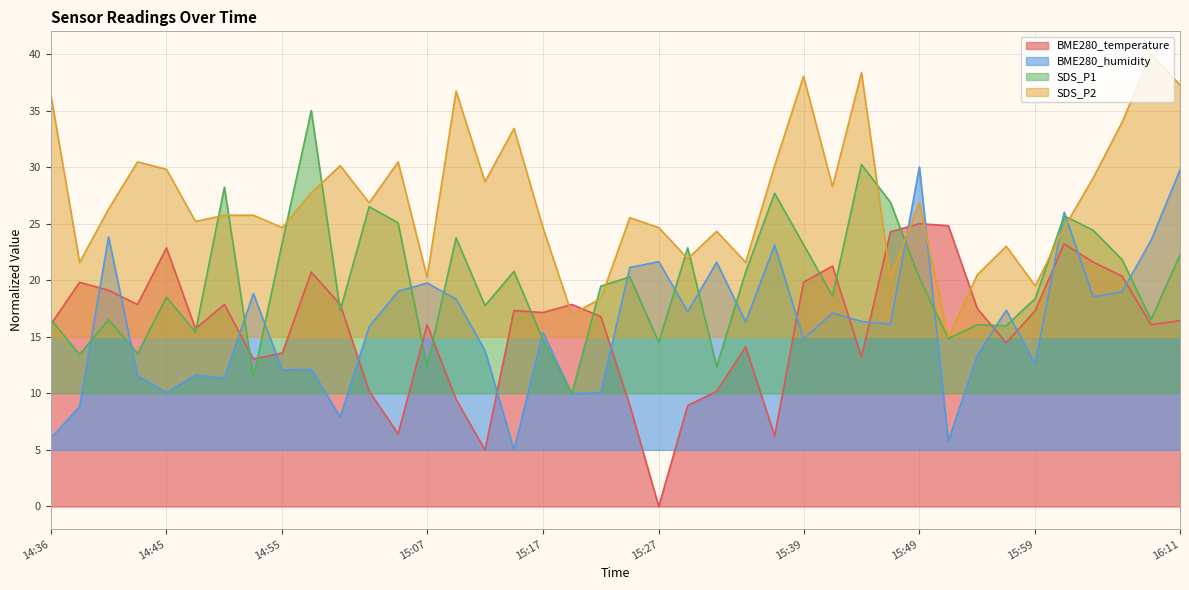

True or false: SDS_P1 has a value of 24.2 at 14:48.

False